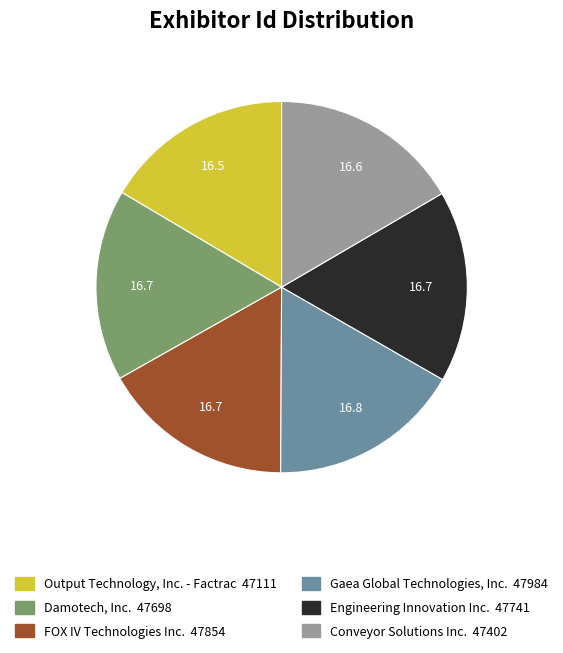

Is it true that Gaea Global Technologies, Inc. is 27% of the pie?

False